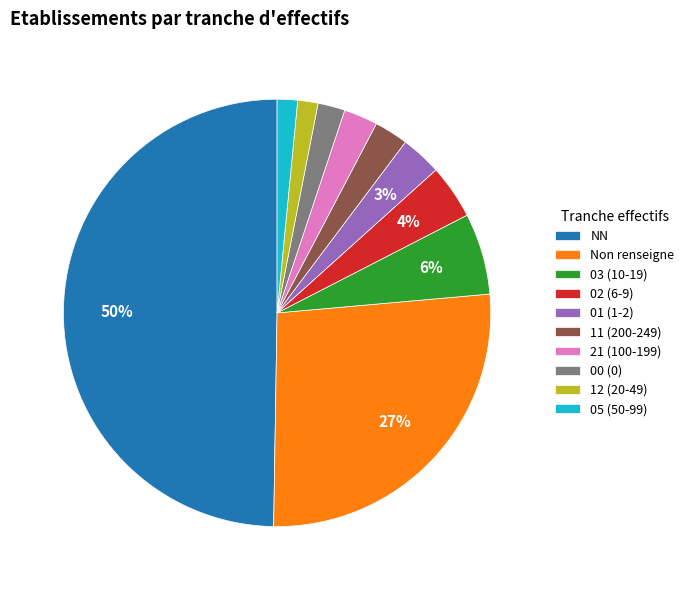

The 21 (100-199) slice represents 13% of the pie. True or false?

False